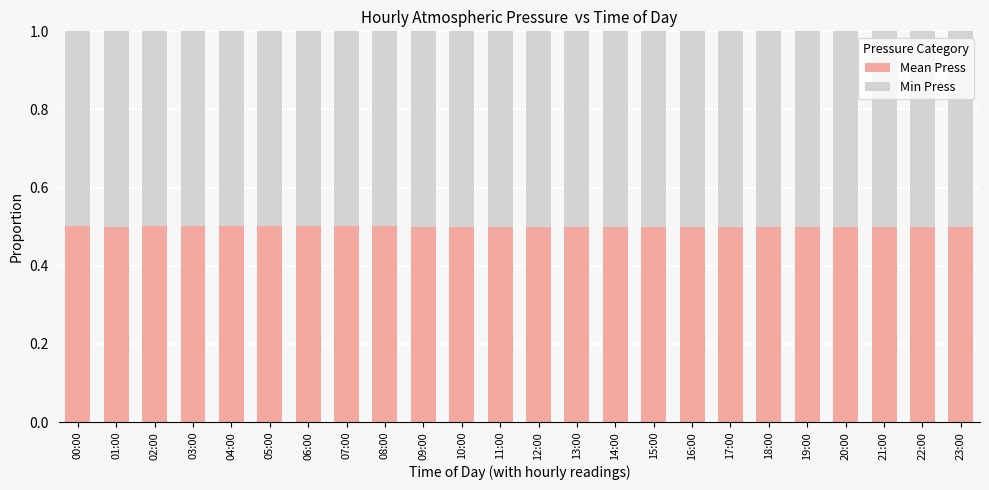

Does the chart contain any negative values?

No